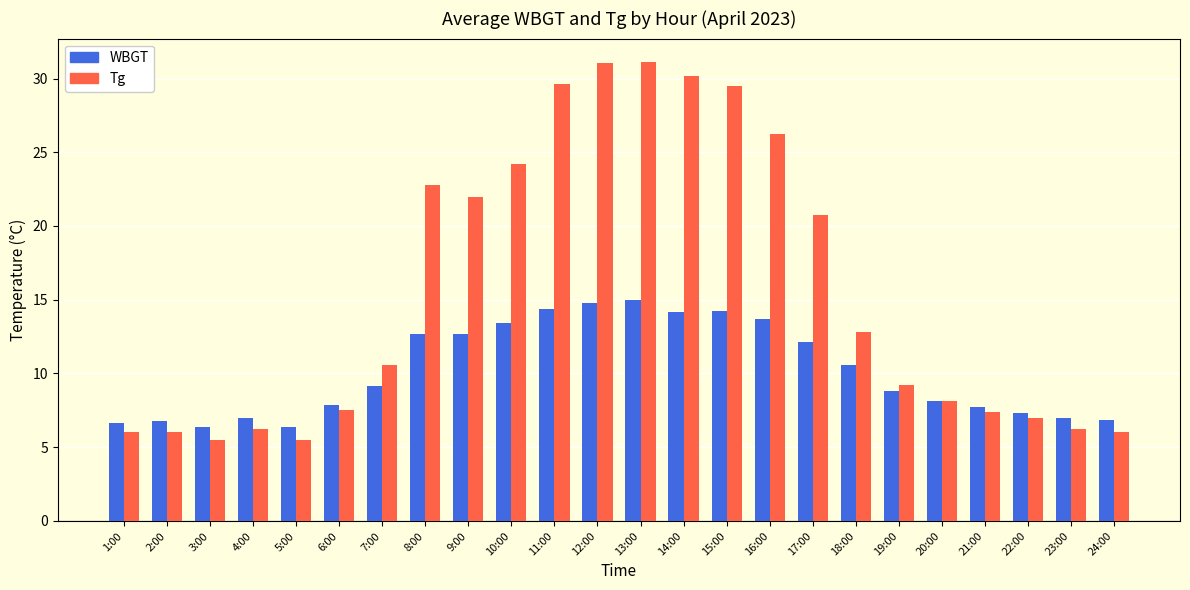

The WBGT series shows 15.8 at 18:00. True or false?

False